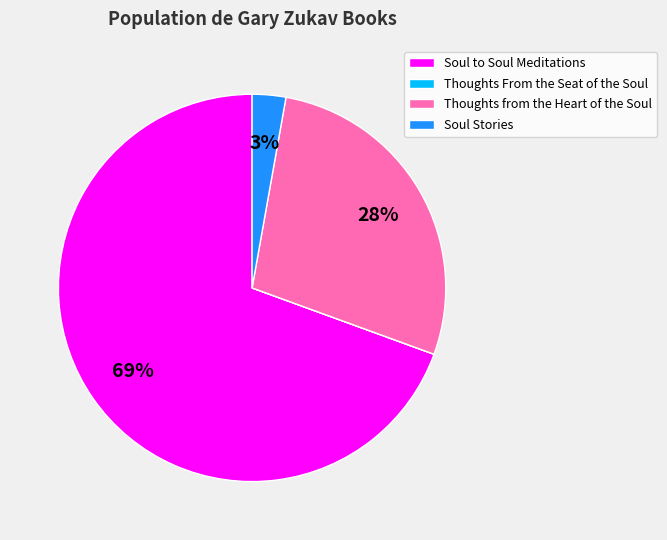

Which slice represents more than half of the pie?

Soul to Soul Meditations